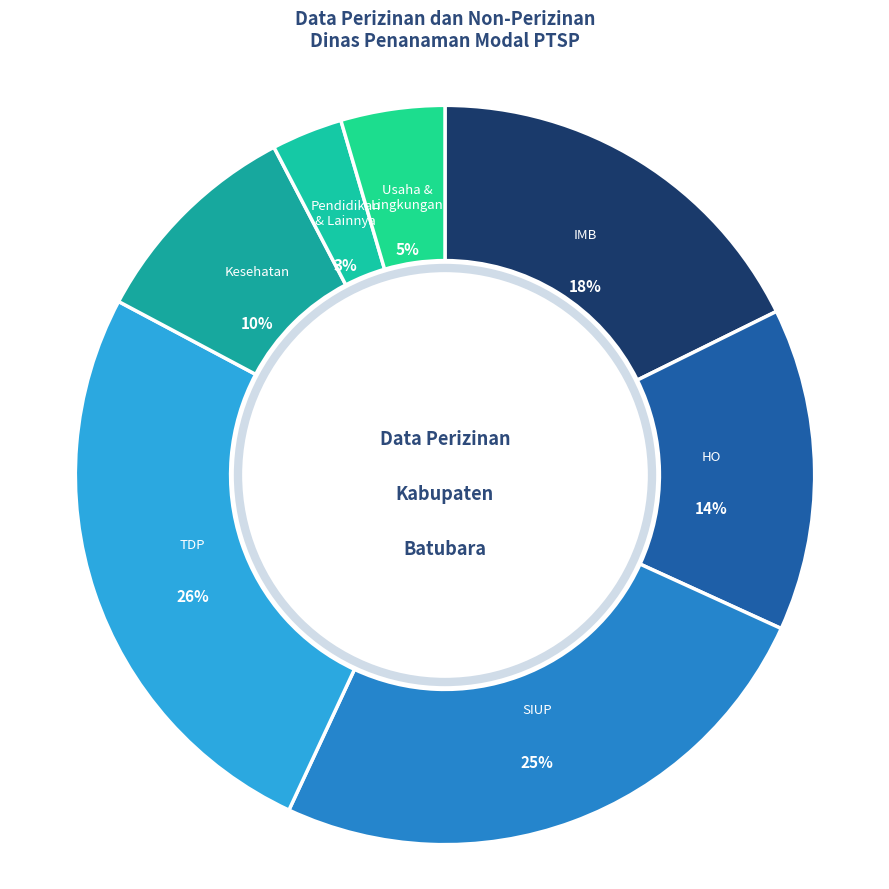

What percentage is the TDP slice, to the nearest percent?

26%